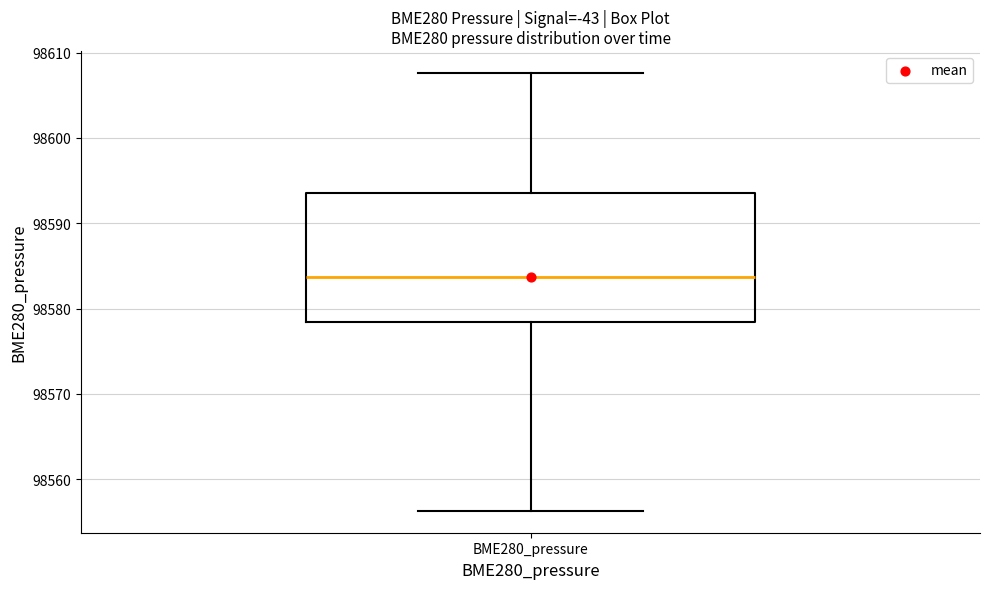

Read this box plot against the y-axis: the position of the median line, the range covered by the box, and the ends of both whiskers. The values are not printed on the chart, so give them approximately, as read against the axis.

median 98584, box 98578 to 98594, whiskers 98556 to 98608